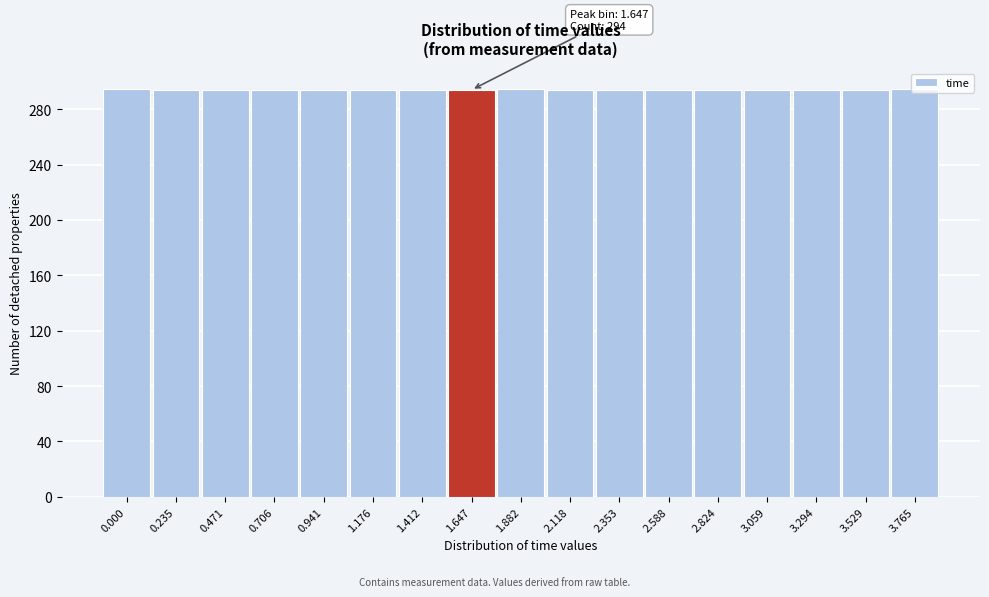

What position from the right is 1.882?

9